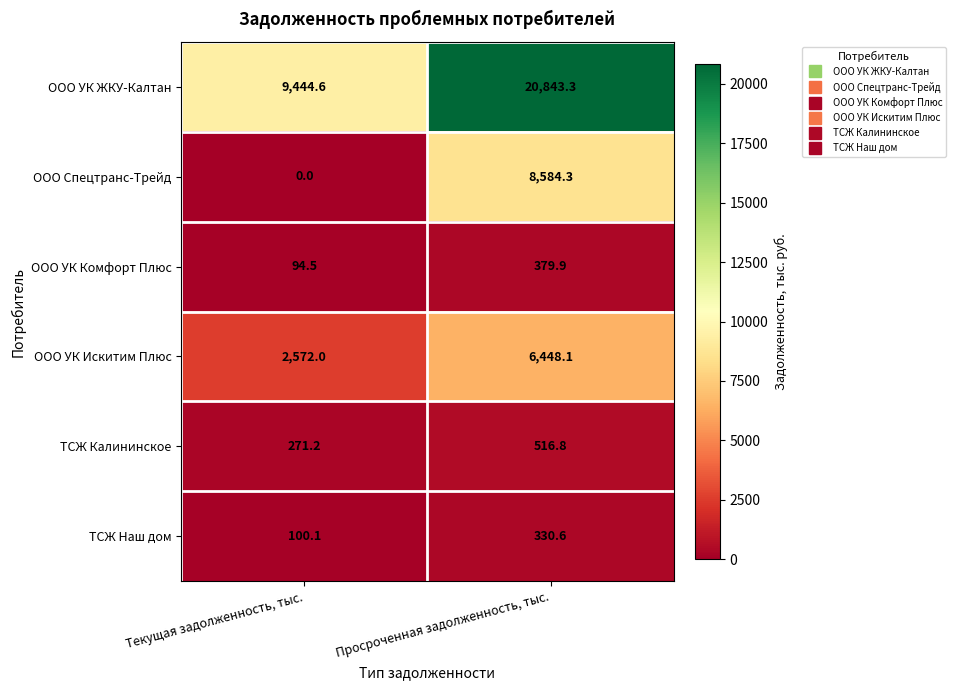

Which series has the largest range (max minus min)?

ООО УК ЖКУ-Калтан